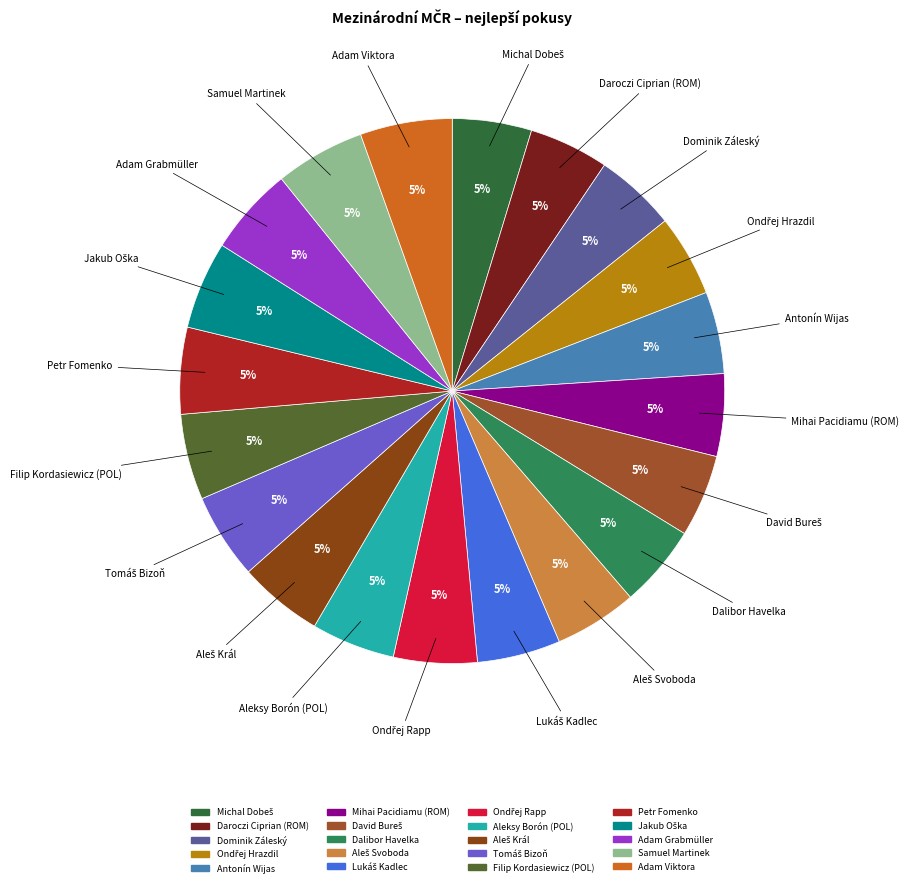

Does any single category account for the majority?

No